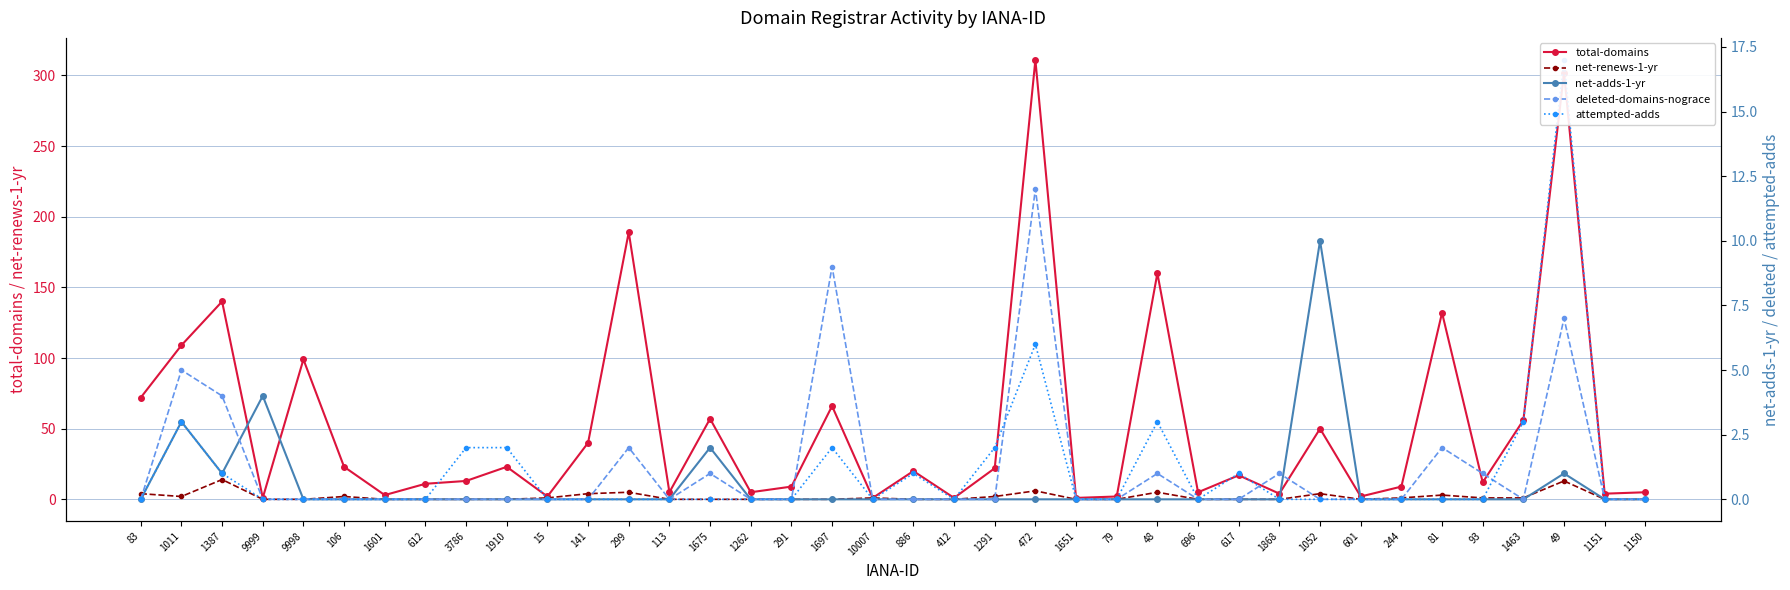

What is the sum of the total-domains values at 106 and 617?

40